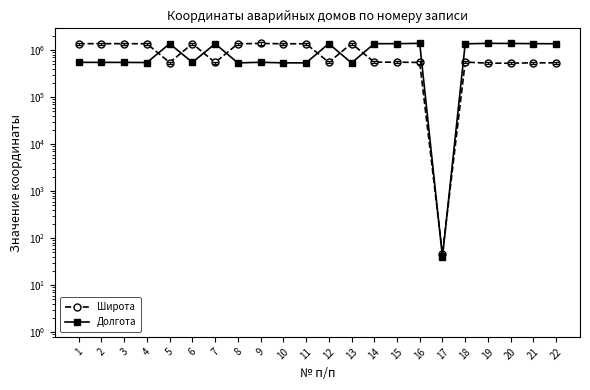

What is the difference between the second highest and minimum values in the Широта series?

1379014.5